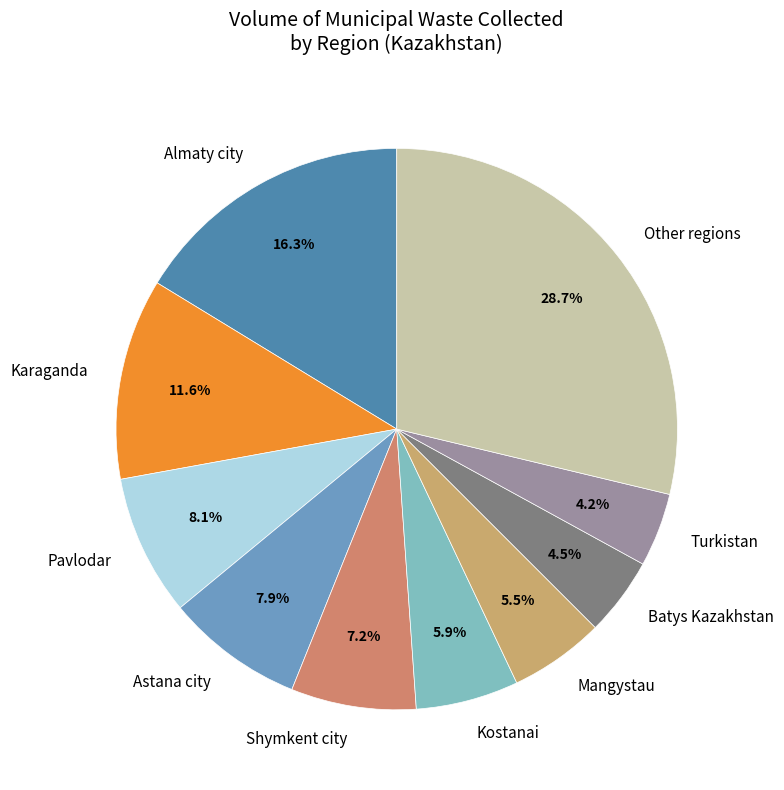

Which has a higher value, Turkistan or Pavlodar?

Pavlodar